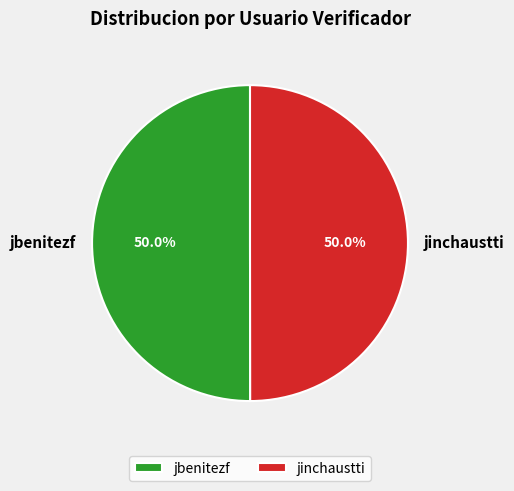

How many slices are in this pie chart?

2